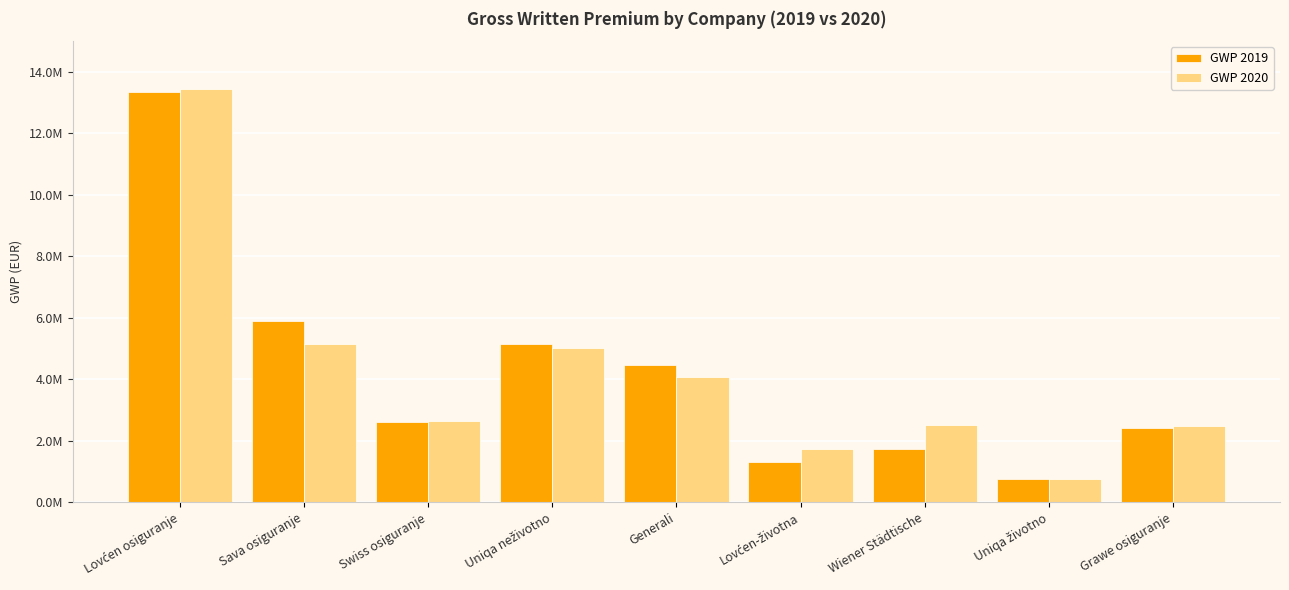

What is the difference between the maximum and minimum values in the GWP 2020 series?

12707724.0